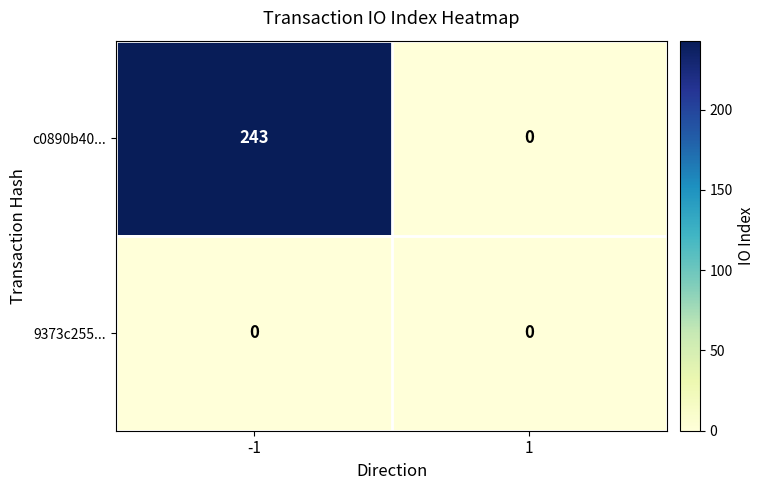

Which series has the largest total across all categories?

c0890b40...